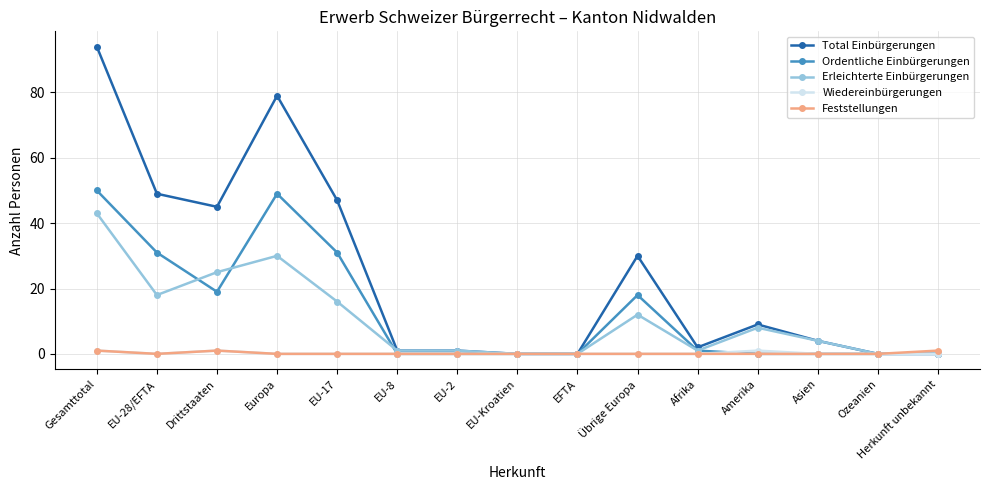

What is the total value across all series at EU-2?

2